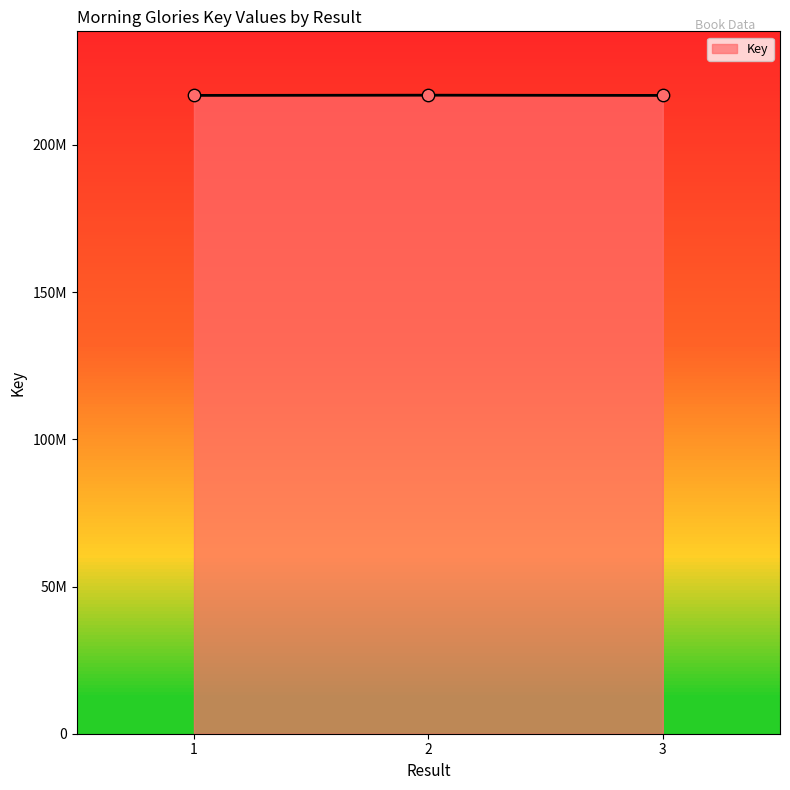

Approximately how many times larger is the value at 1 compared to 2?

1.0